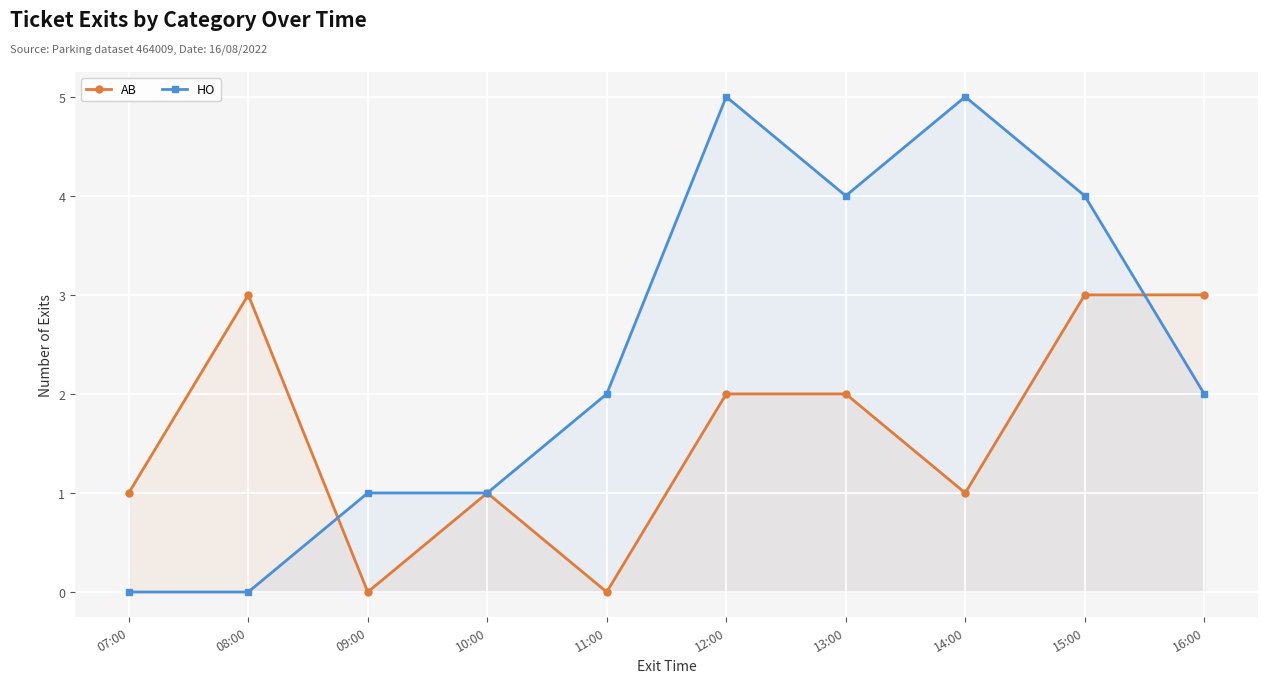

True or false: HO has more than 0 points higher than both neighbors.

True